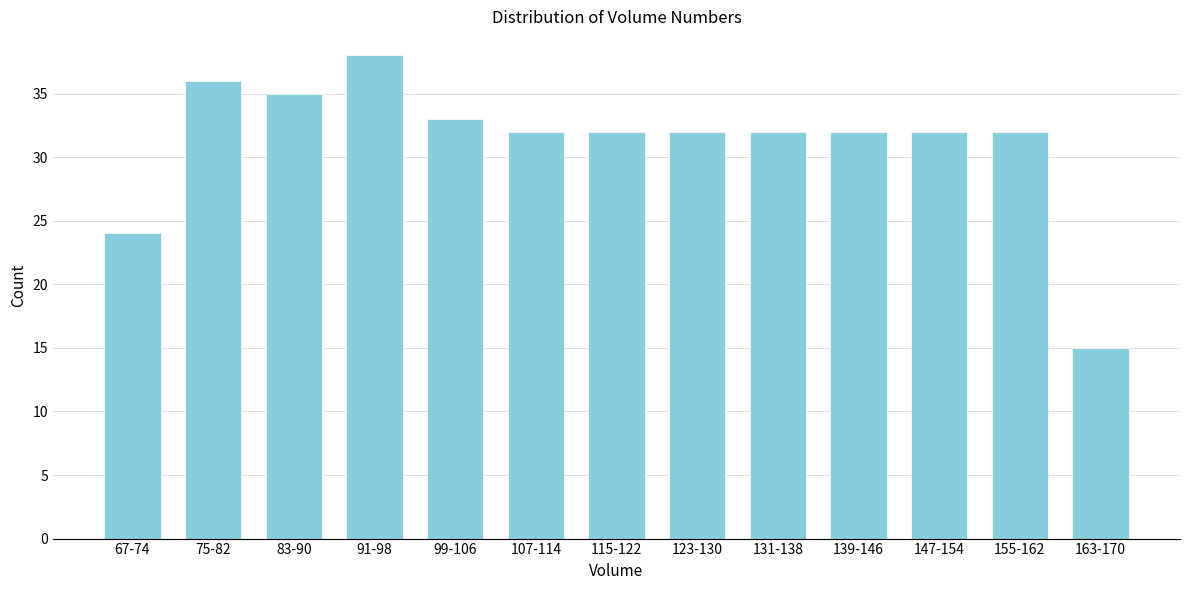

Reading left to right, what are all the values shown in this chart?

24	36	35	38	33	32	32	32	32	32	32	32	15